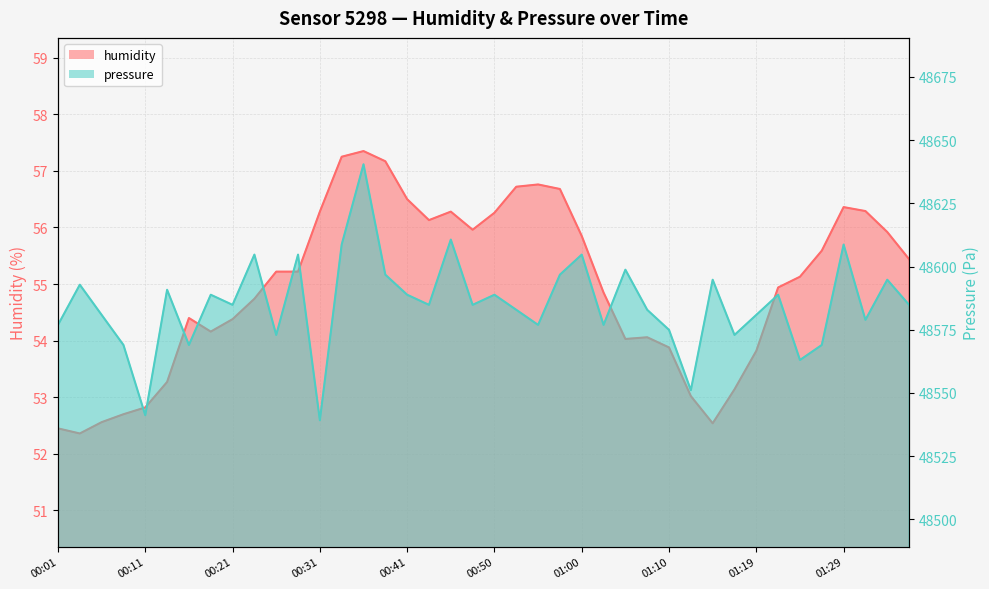

Does the chart have visible grid lines?

Yes